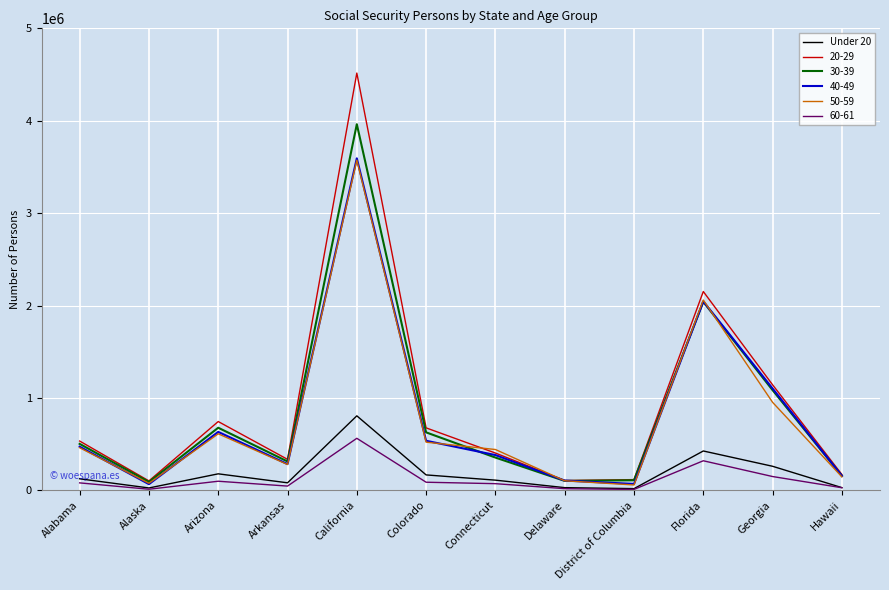

Which label corresponds to the largest value in the chart?

California